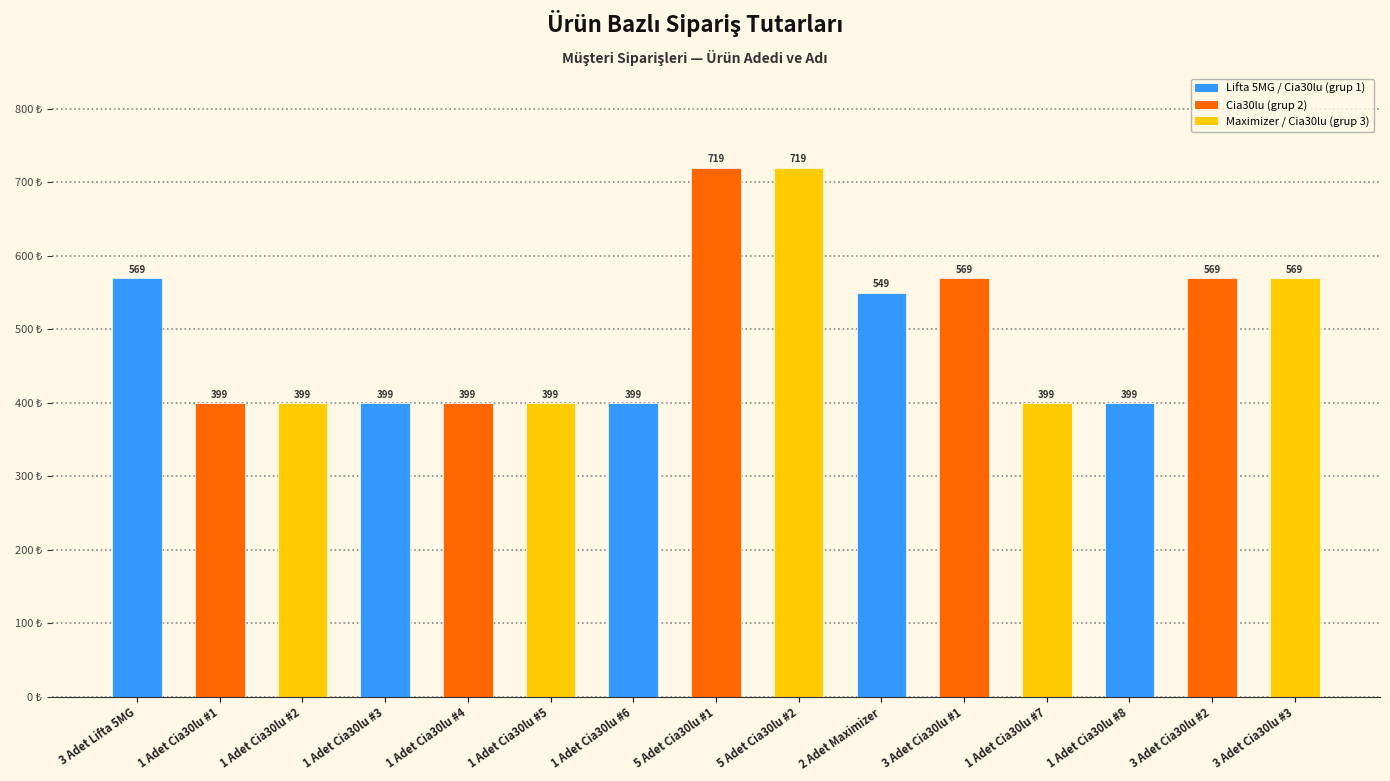

Which has a higher value, 1 Adet Cia30lu #7 or 3 Adet Cia30lu #3?

3 Adet Cia30lu #3